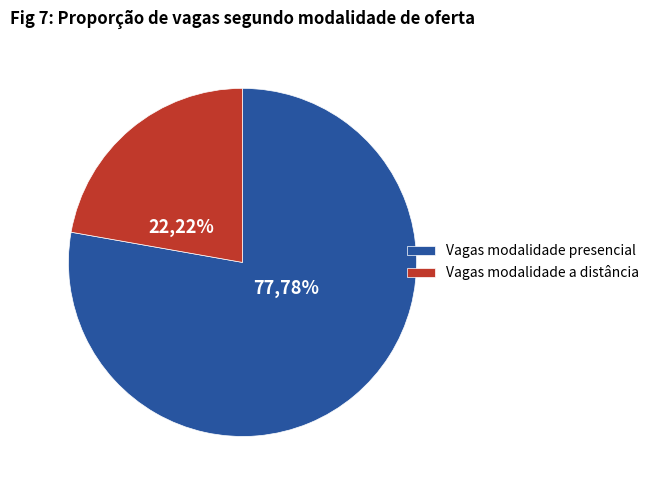

Is the sum of Vagas modalidade a distância and Vagas modalidade presencial greater than half?

Yes